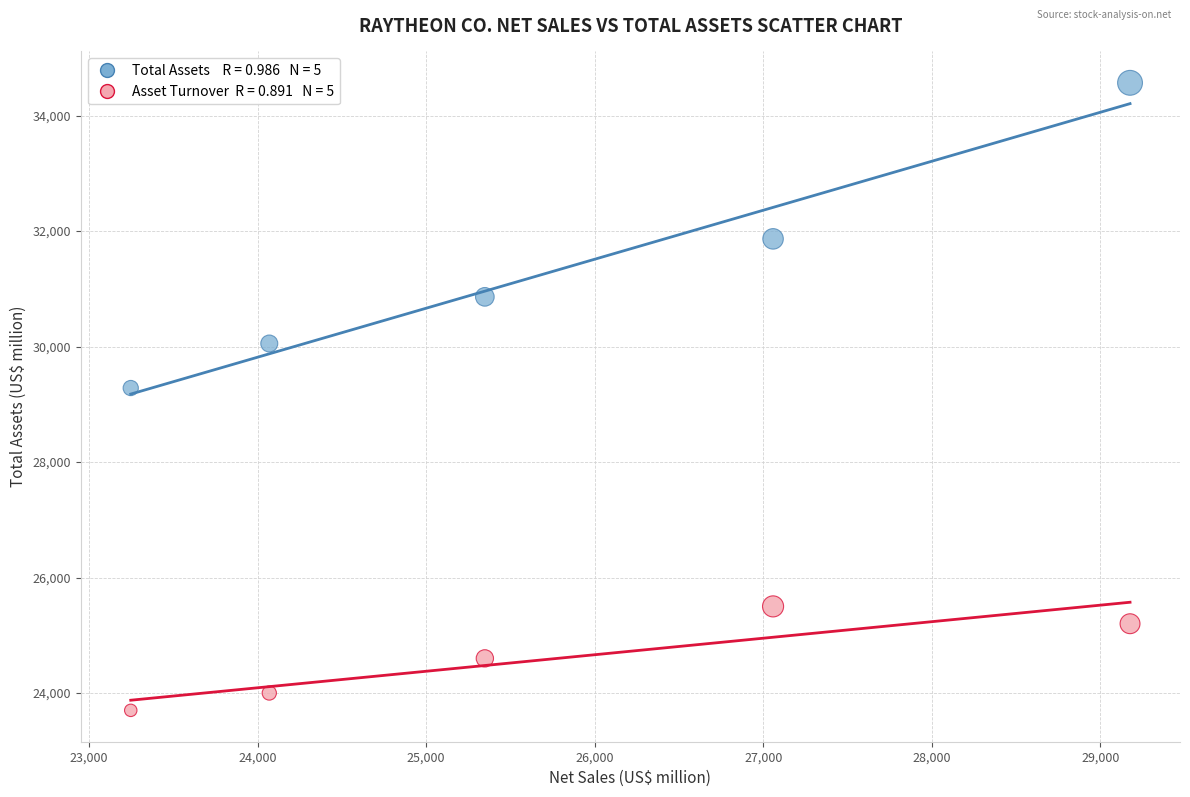

Across all data points, what is the average Y value?

27962